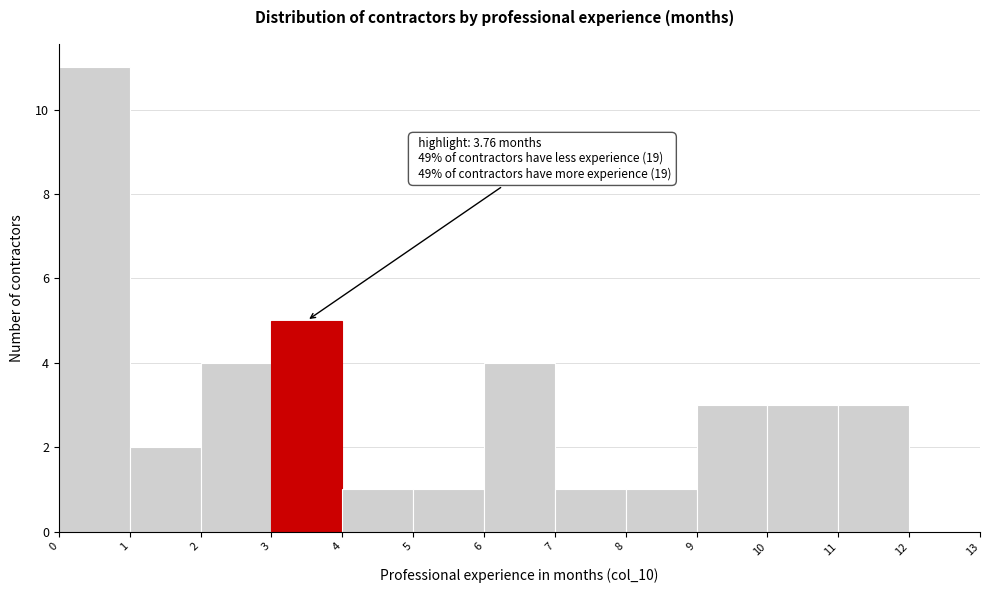

Which range on the x-axis has the tallest bar?

0 to 1